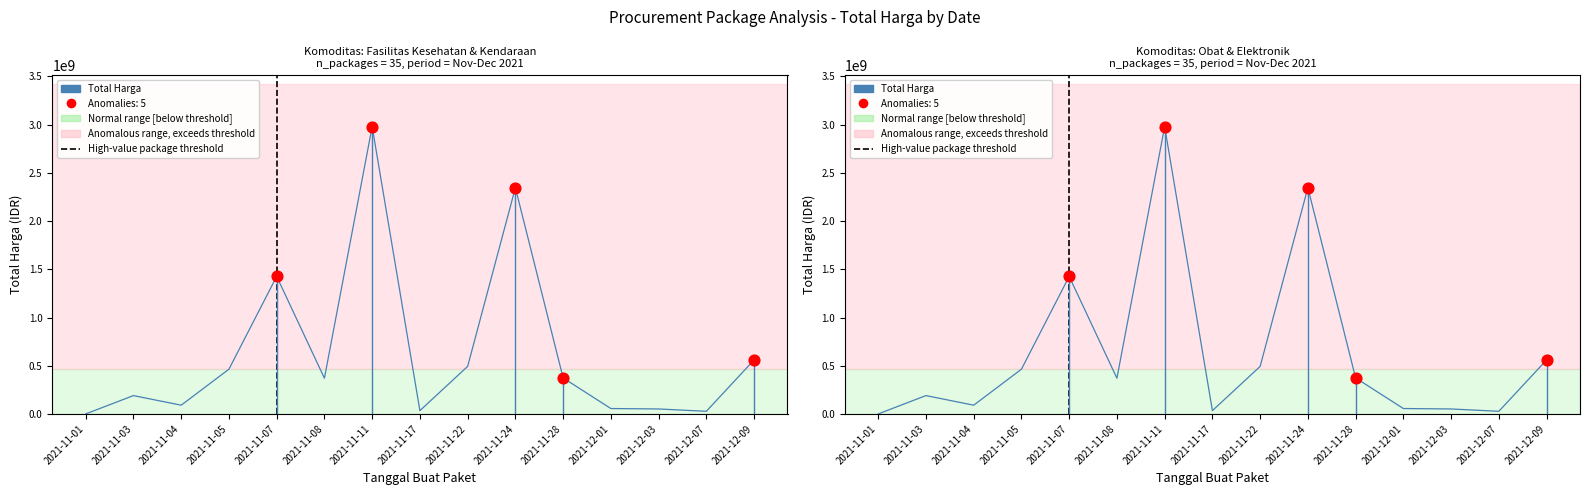

Which has a higher value, 2021-12-09 or 2021-12-01?

2021-12-09